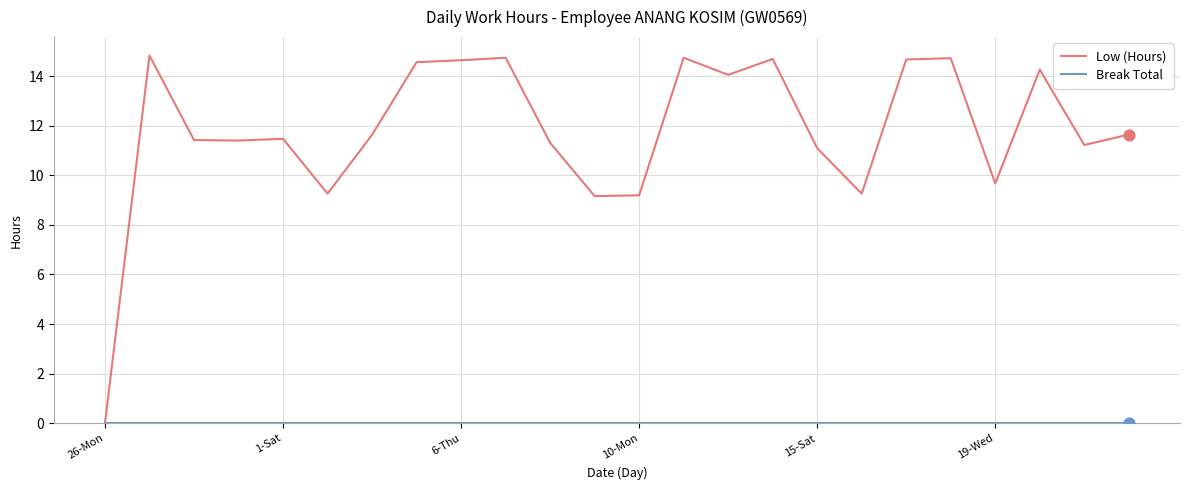

Which series has the largest total across all categories?

Low (Hours)